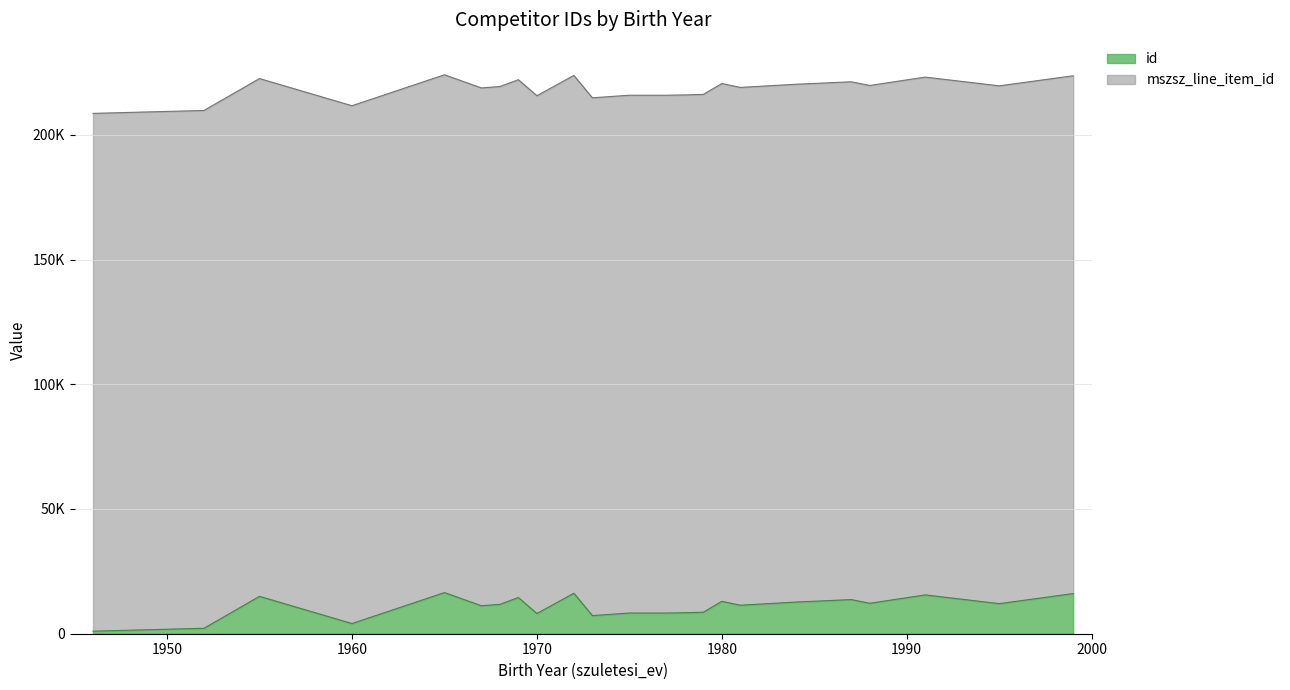

Reading left to right, list all the values displayed in this chart.

1016	2189	14984	4081	16490	11215	11781	14510	8104	16234	7261	8294	8294	8410	8629	12980	11423	12693	13681	12207	15559	12059	16094